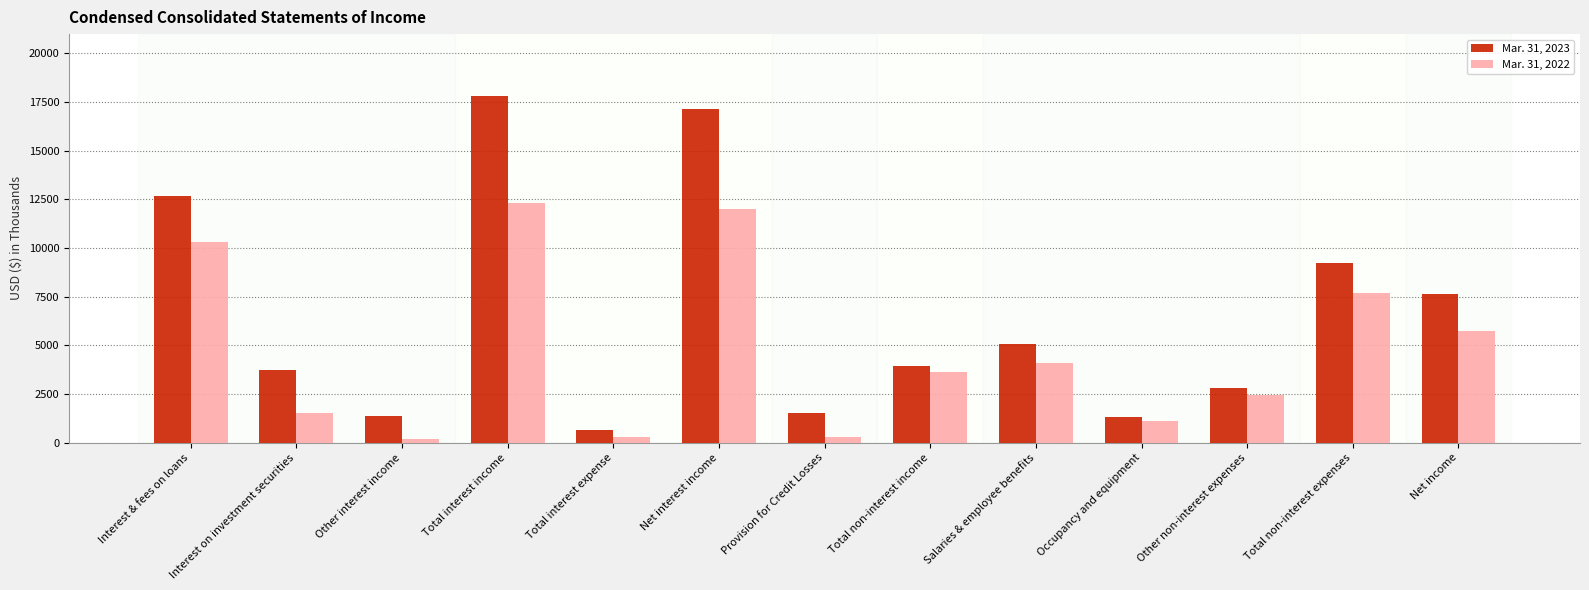

How many categories are shown in the chart?

13